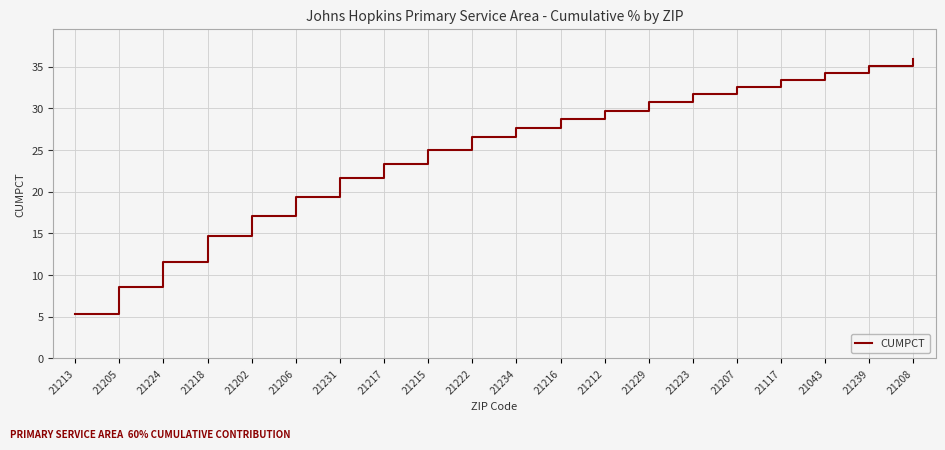

What is the change in value from 21213 to 21231?

+16.3